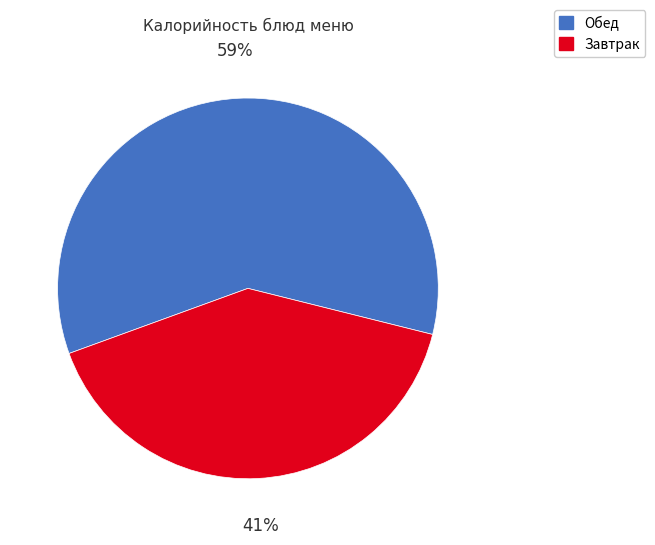

Is there any slice that represents more than half of the pie?

Yes